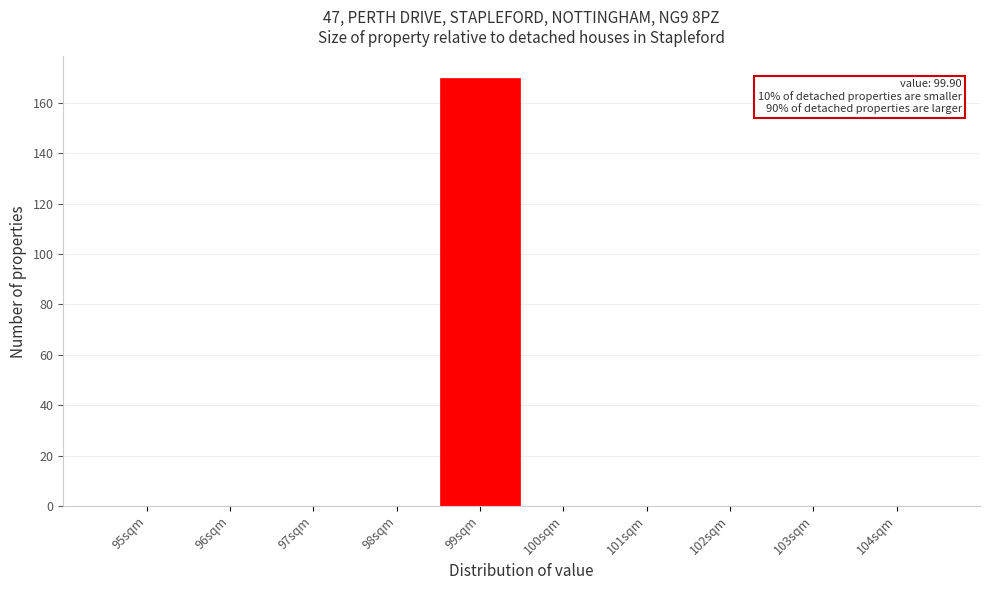

Reading right to left, transcribe all the data shown in this chart.

104sqm=0	103sqm=0	102sqm=0	101sqm=0	100sqm=0	99sqm=170	98sqm=0	97sqm=0	96sqm=0	95sqm=0